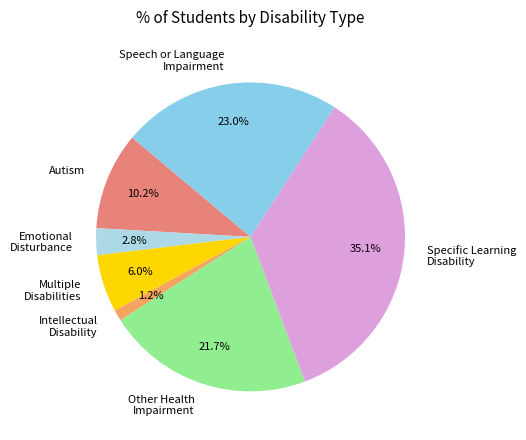

To the nearest percent, what percentage of the pie is Speech or Language Impairment?

23%